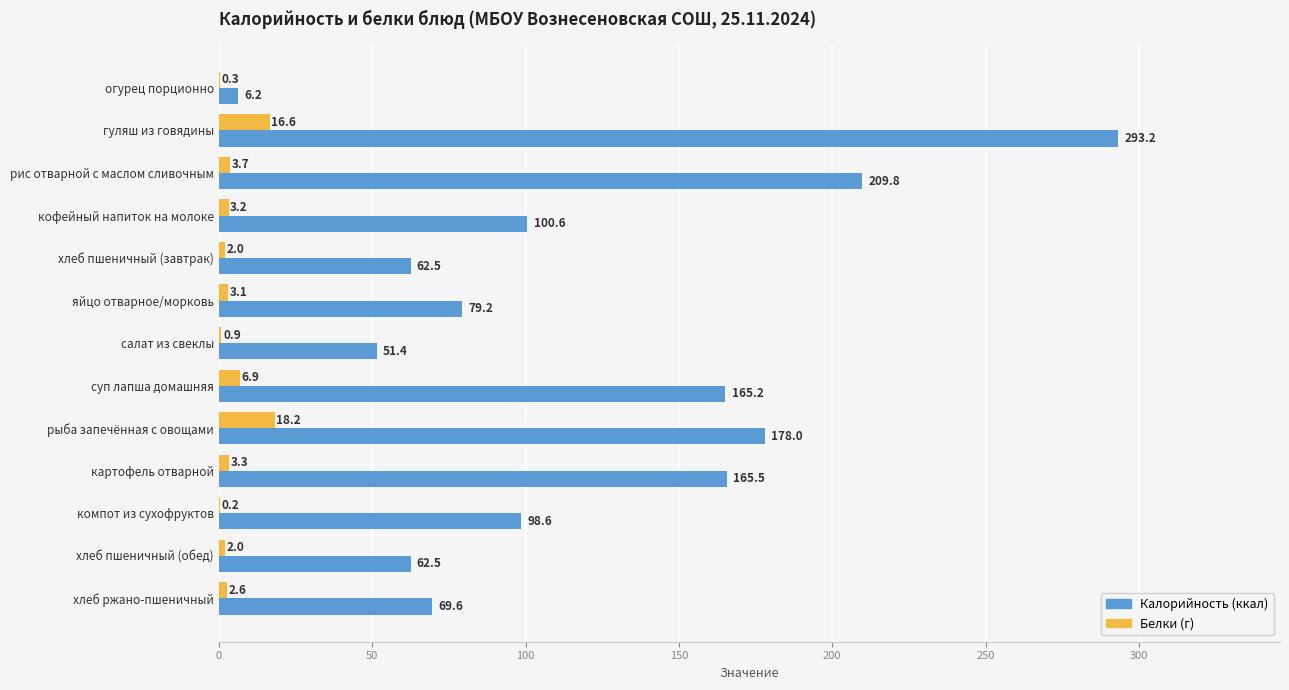

Which series changed the most between рис отварной с маслом сливочным and компот из сухофруктов?

Калорийность (ккал)